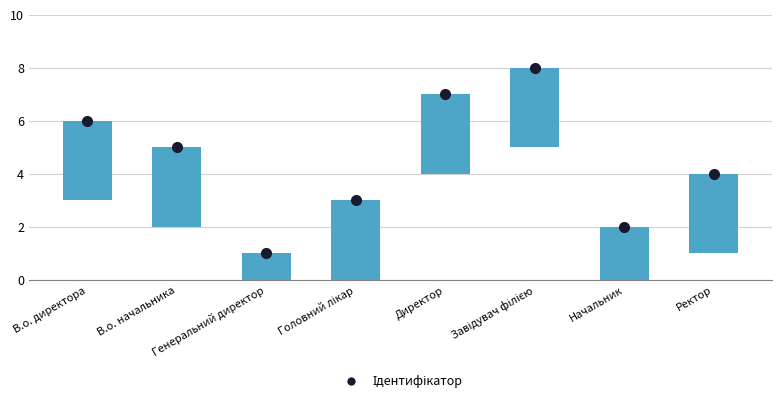

What is the difference between the maximum and minimum values?

7